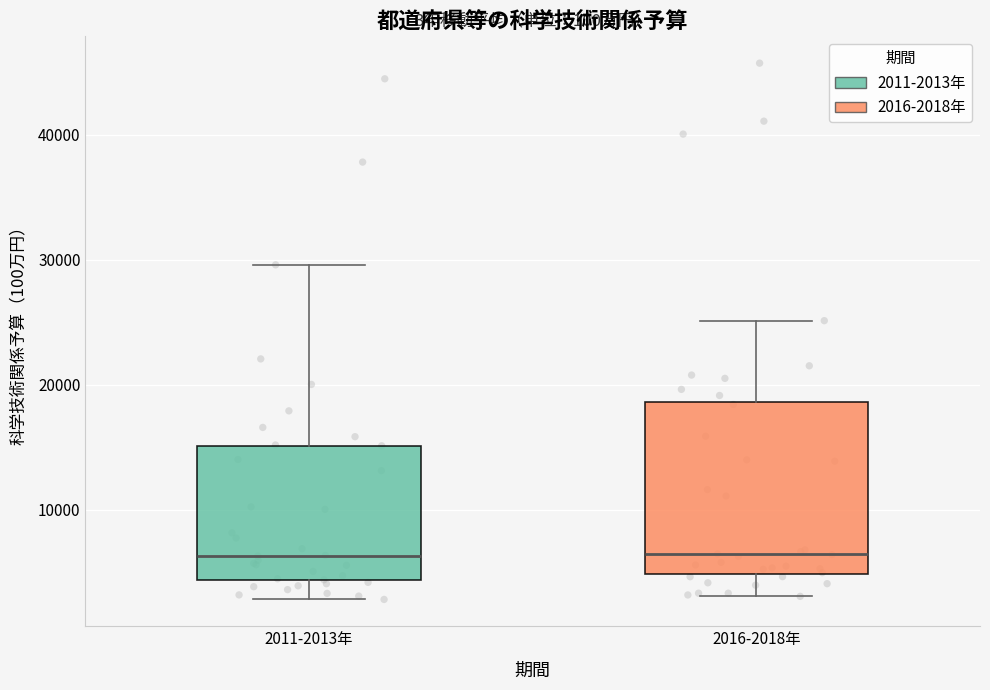

Reading left to right, transcribe this box plot: for each box, give where its median line is, the range the box spans, and where its two whiskers end, as read against the y-axis. The values are not printed on the chart, so give them approximately, as read against the axis.

2011-2013年: median 6000, box 4000 to 15000, whiskers 3000 to 30000
2016-2018年: median 6000, box 5000 to 19000, whiskers 3000 to 25000